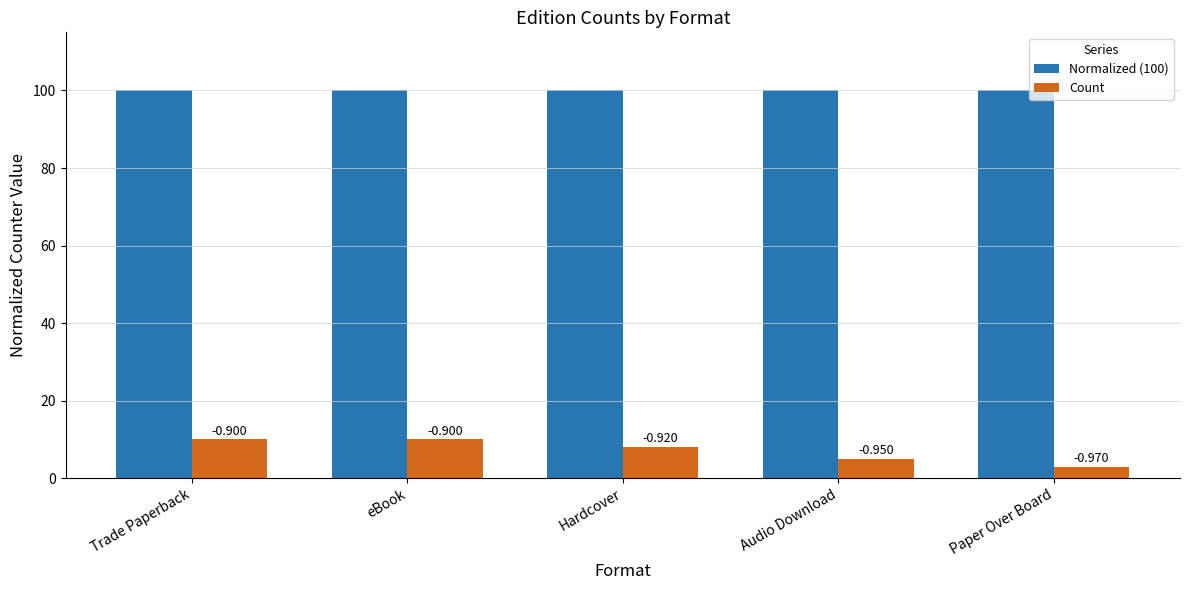

How many groups of bars are there?

5